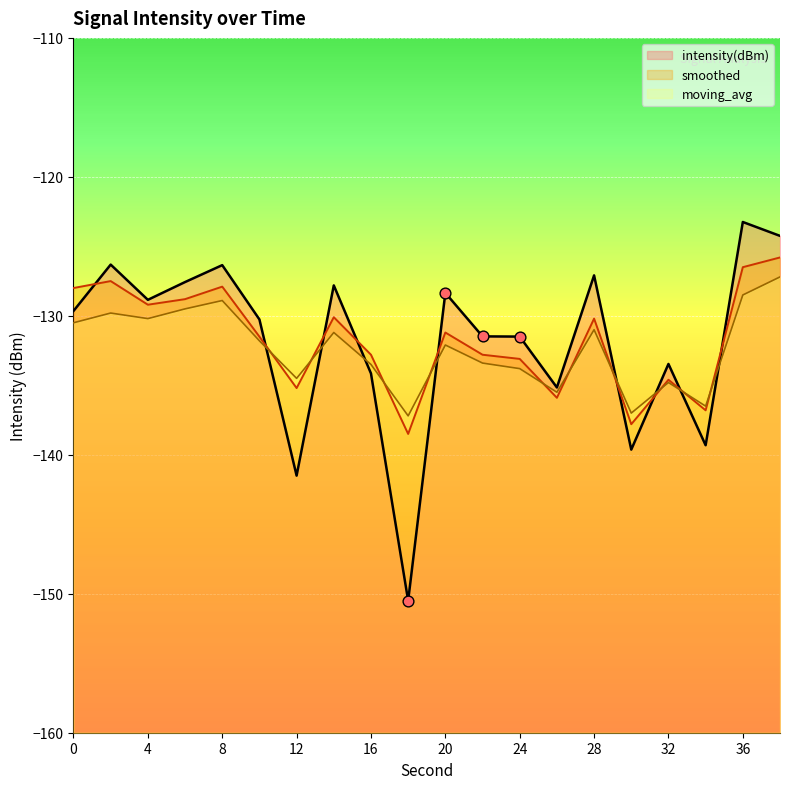

Is the value of intensity(dBm) at 12 greater than the value of moving_avg at 0?

No